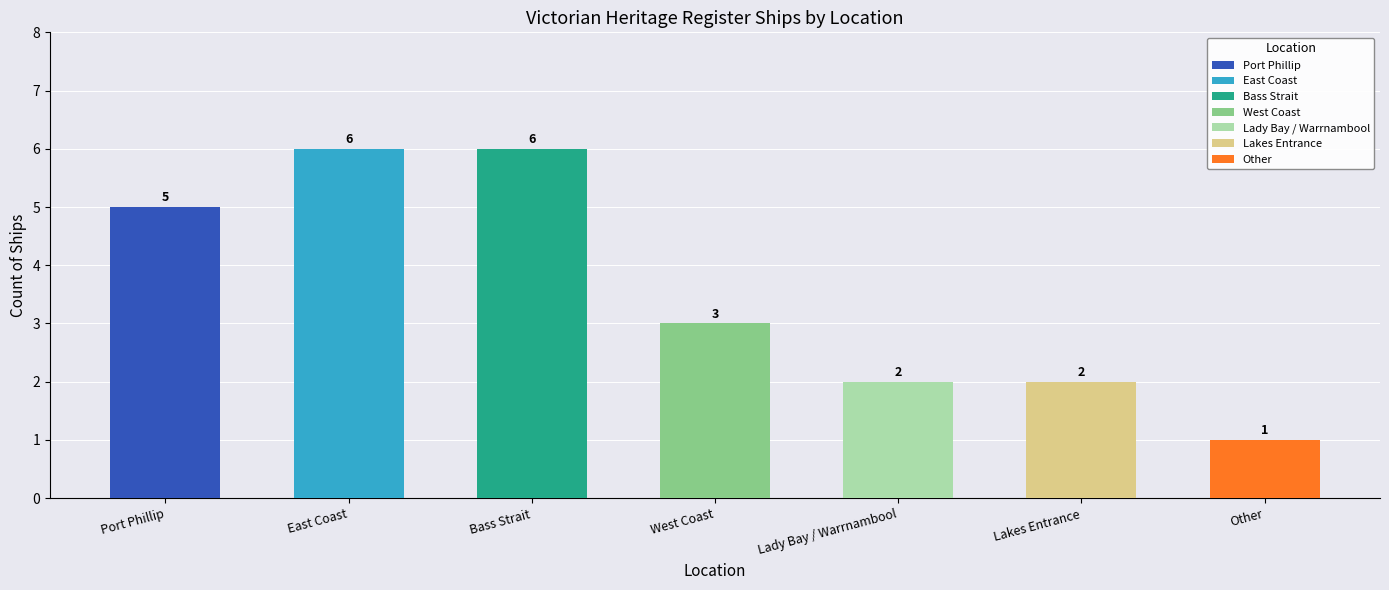

Count the values in the range 2 to 6.

6